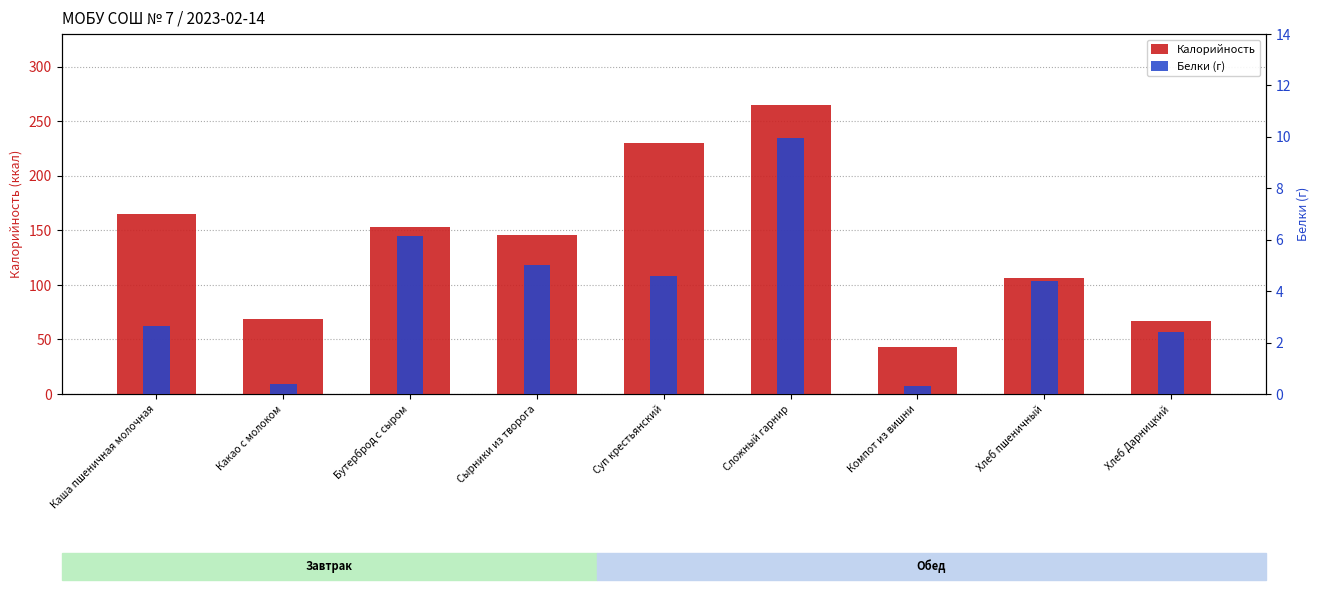

Reading left to right, extract all data points from this chart.

Калорийность: 165.0	69.0	153.0	146.0	230.0	265.0	43.0	106.0	67.0
Белки (г): 2.7	0.4	6.1	5.0	4.6	10.0	0.3	4.4	2.4